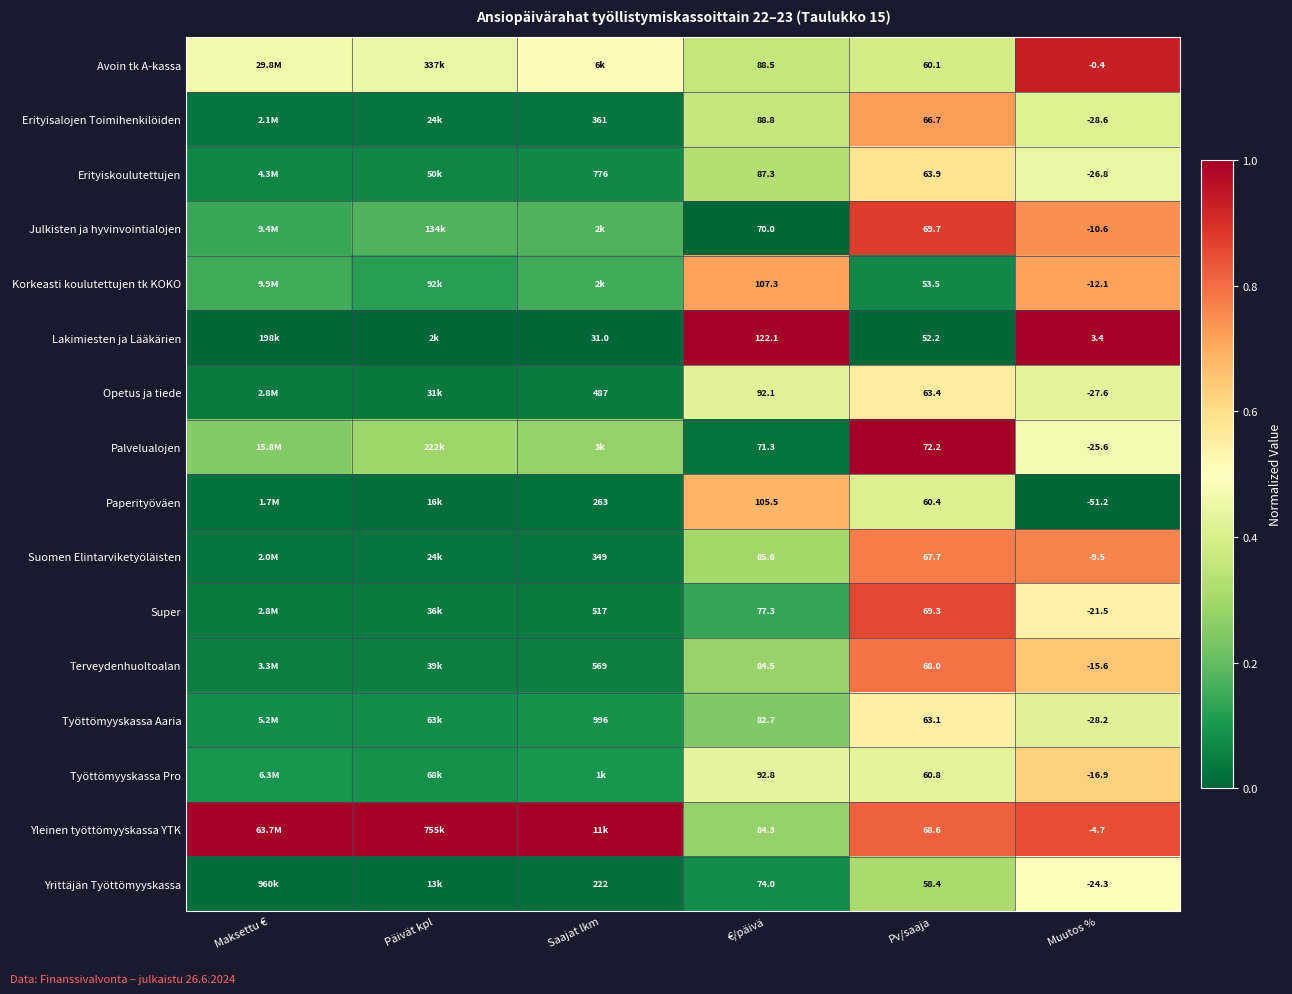

At Muutos %, list the series in order from smallest to largest.

Paperityöväen, Erityisalojen Toimihenkilöiden, Työttömyyskassa Aaria, Opetus ja tiede, Erityiskoulutettujen, Palvelualojen, Yrittäjän Työttömyyskassa, Super, Työttömyyskassa Pro, Terveydenhuoltoalan, Korkeasti koulutettujen tk KOKO, Julkisten ja hyvinvointialojen, Suomen Elintarviketyöläisten, Yleinen työttömyyskassa YTK, Avoin tk A-kassa, Lakimiesten ja Lääkärien